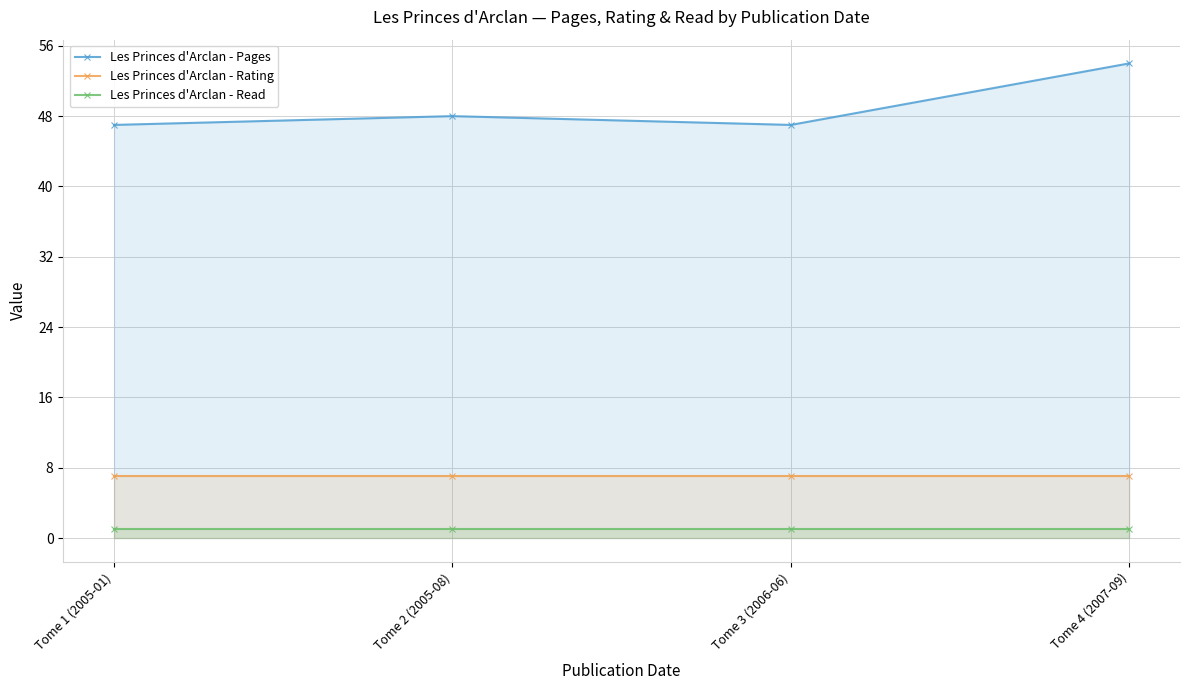

At which category does the chart reach its minimum across all series?

Tome 1 (2005-01)